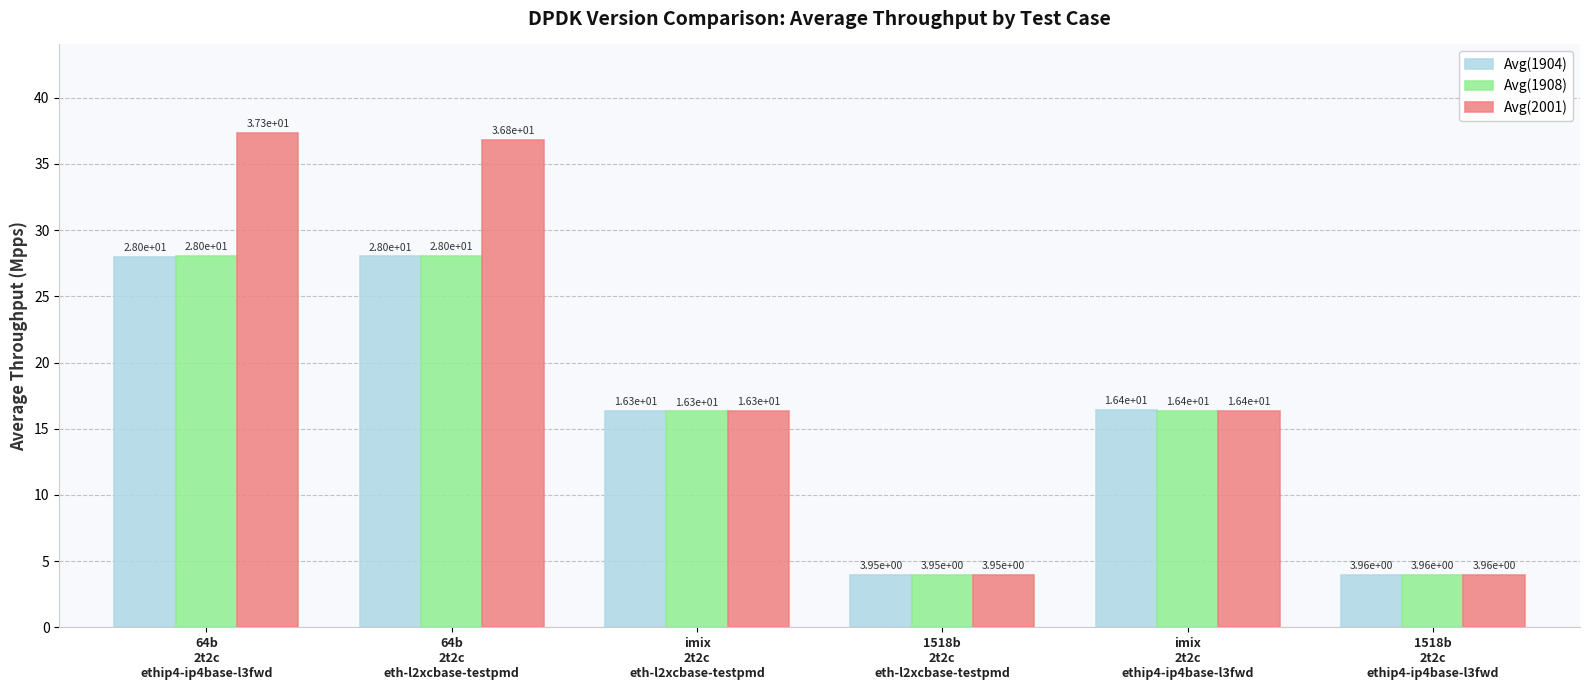

What is the maximum value shown in the chart?

37.3